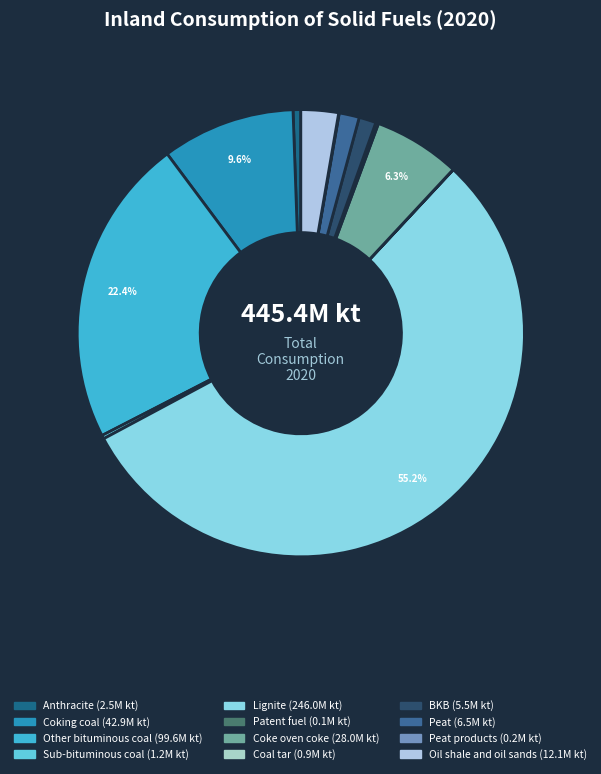

Which slice represents more than half of the pie?

Lignite